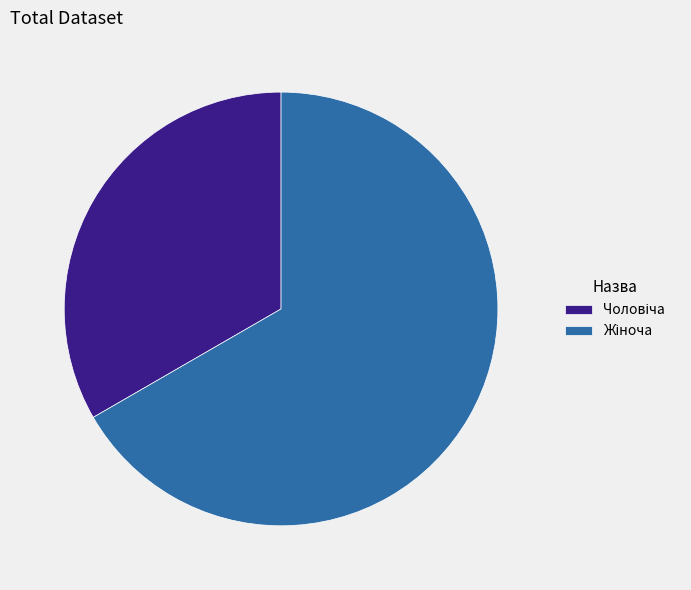

Is there any slice that represents more than half of the pie?

Yes